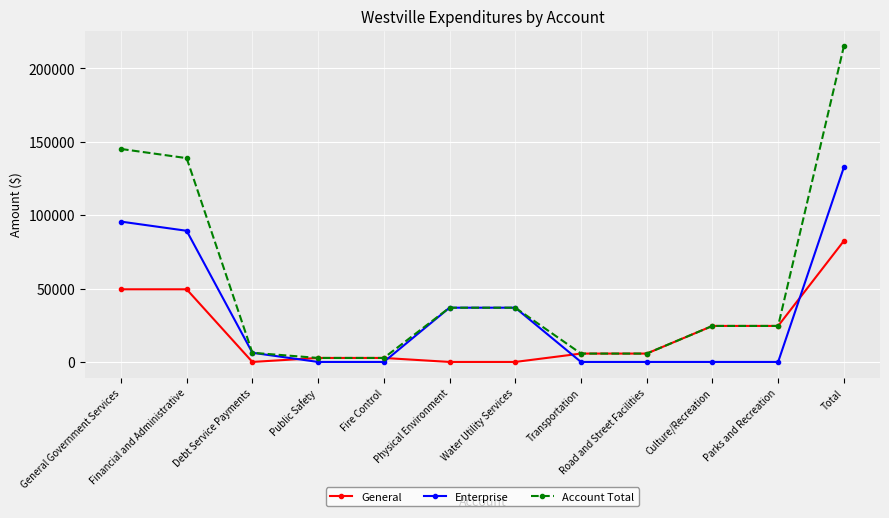

What is the label of the 3rd point from the right?

Culture/Recreation